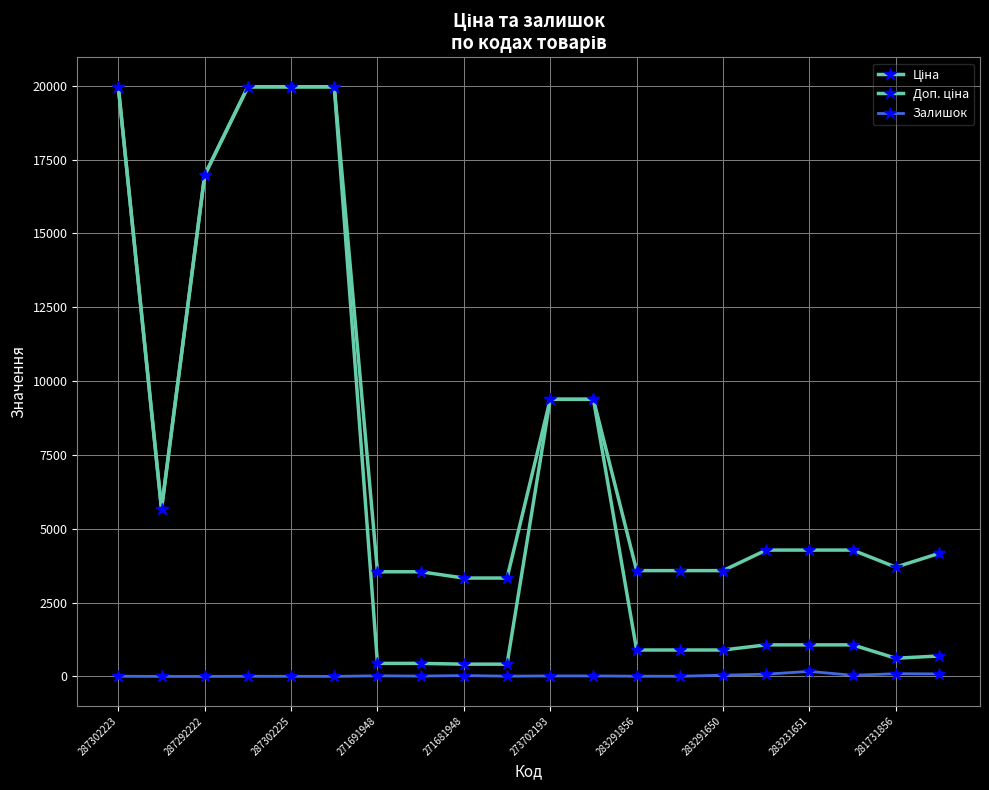

How many series are shown in this chart?

3